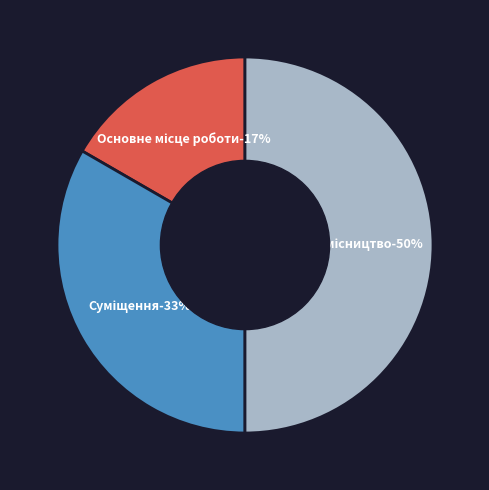

What percentage is the Сумісництво slice, to the nearest percent?

50%